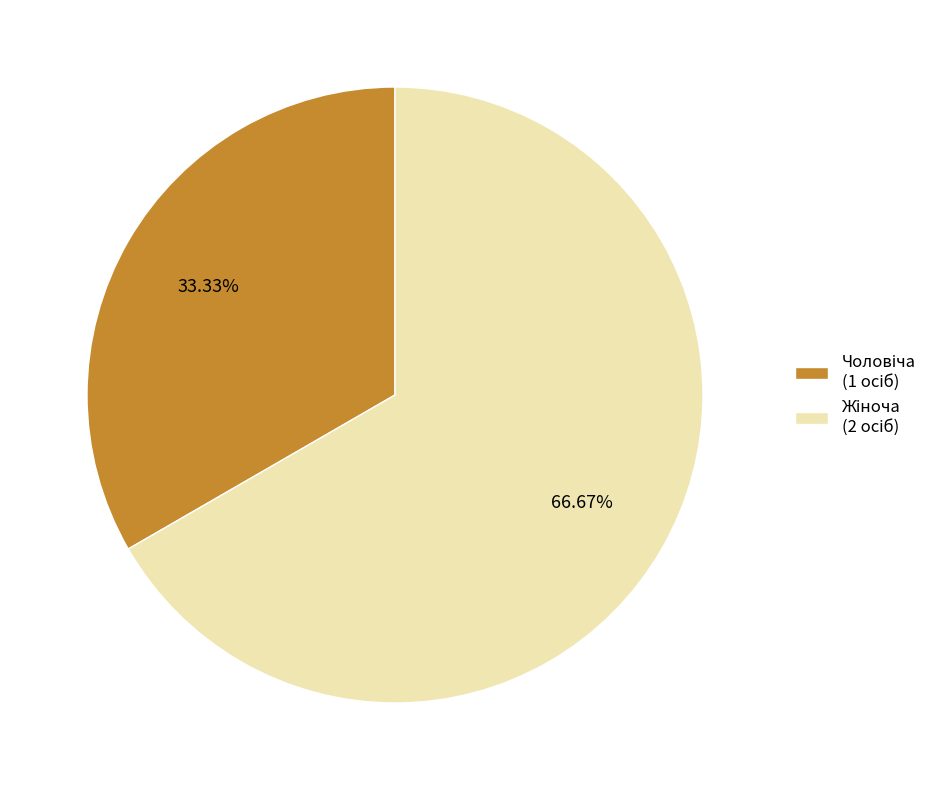

Is there any slice that represents more than half of the pie?

Yes